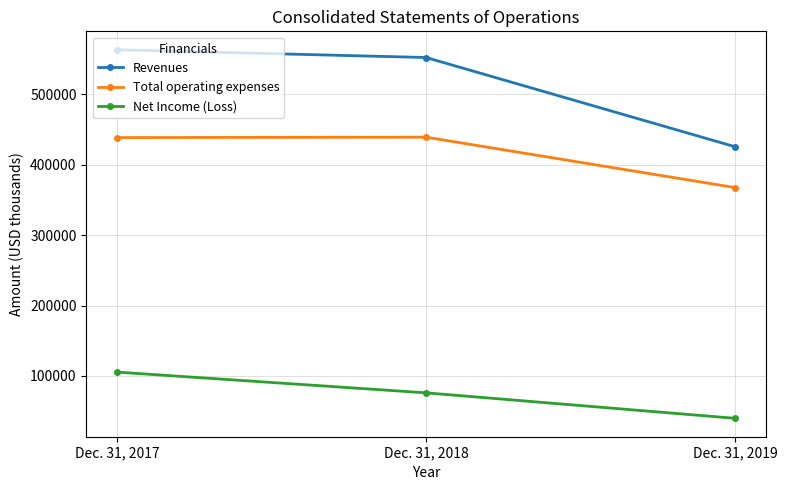

Is the value of Revenues at Dec. 31, 2019 greater than the value of Total operating expenses at Dec. 31, 2017?

No